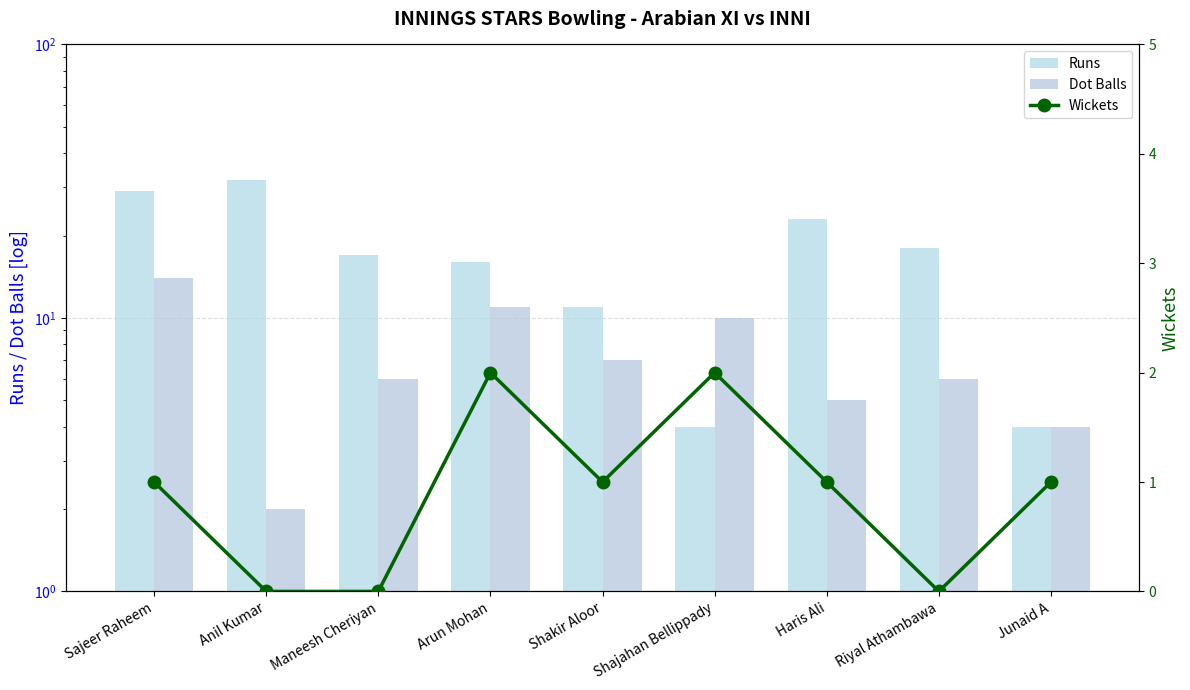

At which label does Runs reach its minimum?

Shajahan Bellippady